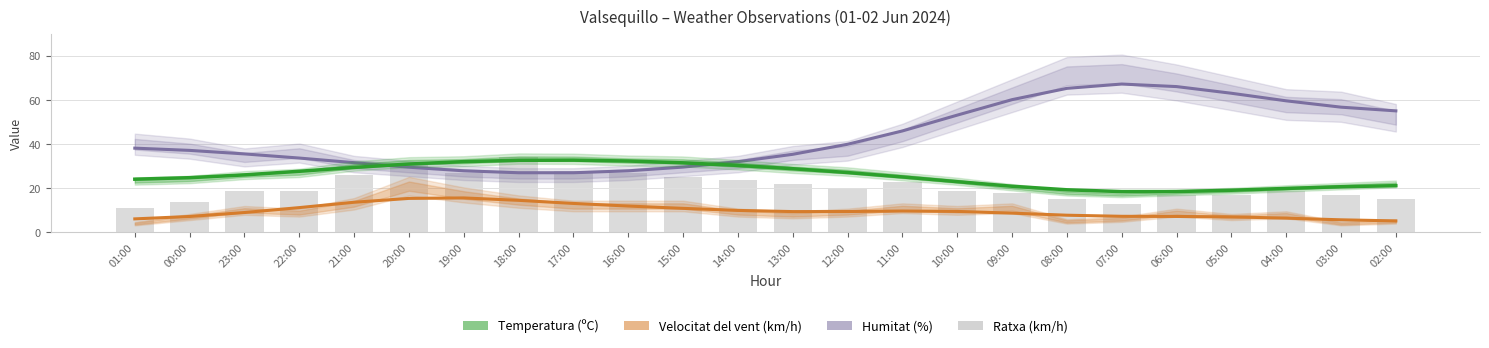

Reading left to right, transcribe all the data shown in this chart.

01:00=11	00:00=14	23:00=19	22:00=19	21:00=26	20:00=31	19:00=27	18:00=34	17:00=28	16:00=27	15:00=25	14:00=24	13:00=22	12:00=20	11:00=23	10:00=19	09:00=18	08:00=15	07:00=13	06:00=17	05:00=17	04:00=19	03:00=17	02:00=15